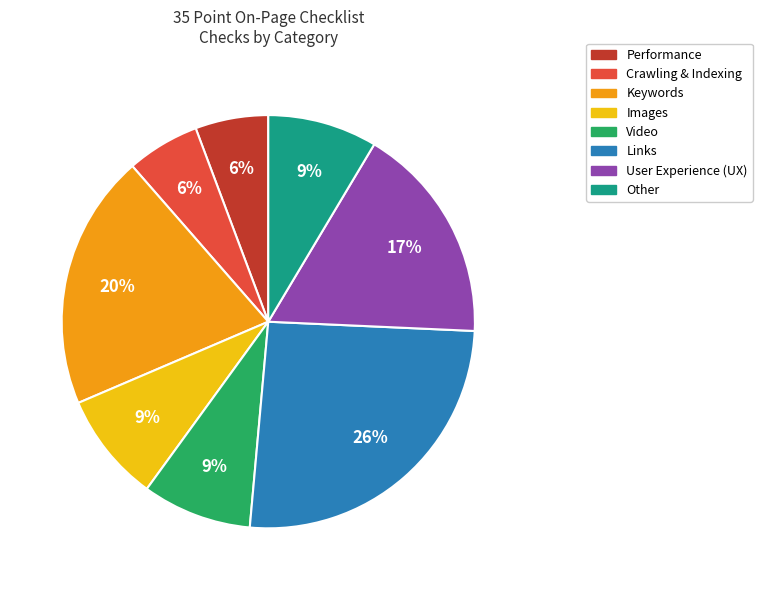

How many segments does this pie chart have?

8